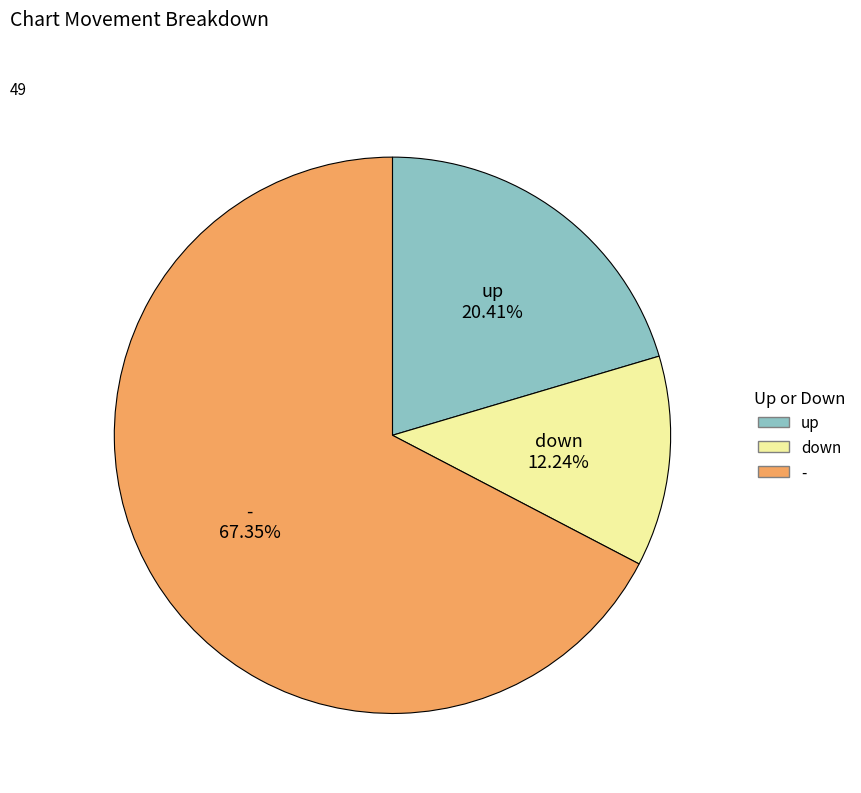

Is there any slice that represents more than half of the pie?

Yes